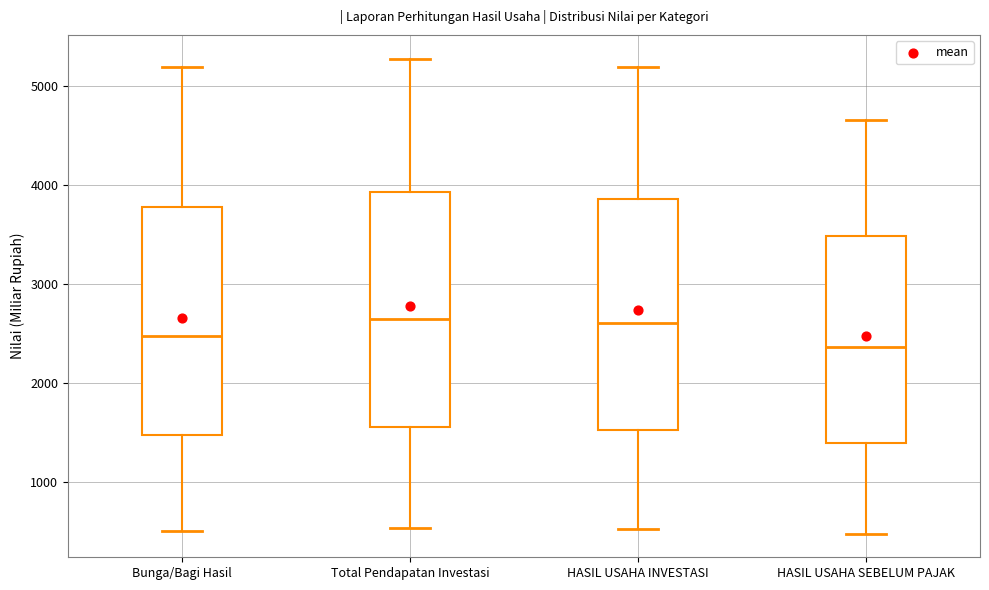

Reading left to right, read every box against the y-axis: the position of its median line, the range the box covers, and the ends of its whiskers. The values are not printed on the chart, so give them approximately, as read against the axis.

Bunga/Bagi Hasil: median 2500, box 1500 to 3800, whiskers 500 to 5200
Total Pendapatan Investasi: median 2700, box 1600 to 3900, whiskers 500 to 5300
HASIL USAHA INVESTASI: median 2600, box 1500 to 3900, whiskers 500 to 5200
HASIL USAHA SEBELUM PAJAK: median 2400, box 1400 to 3500, whiskers 500 to 4700